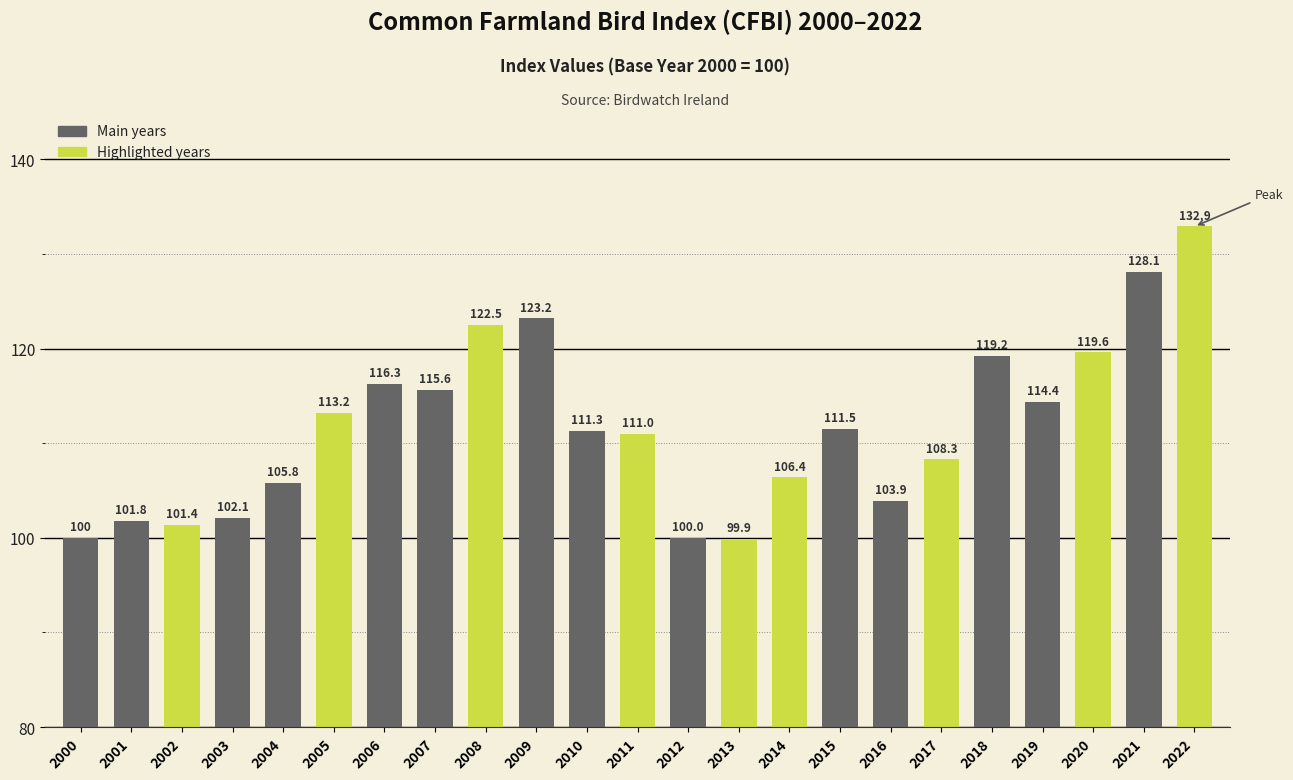

What is the value of the 4th bar from the left?

102.1